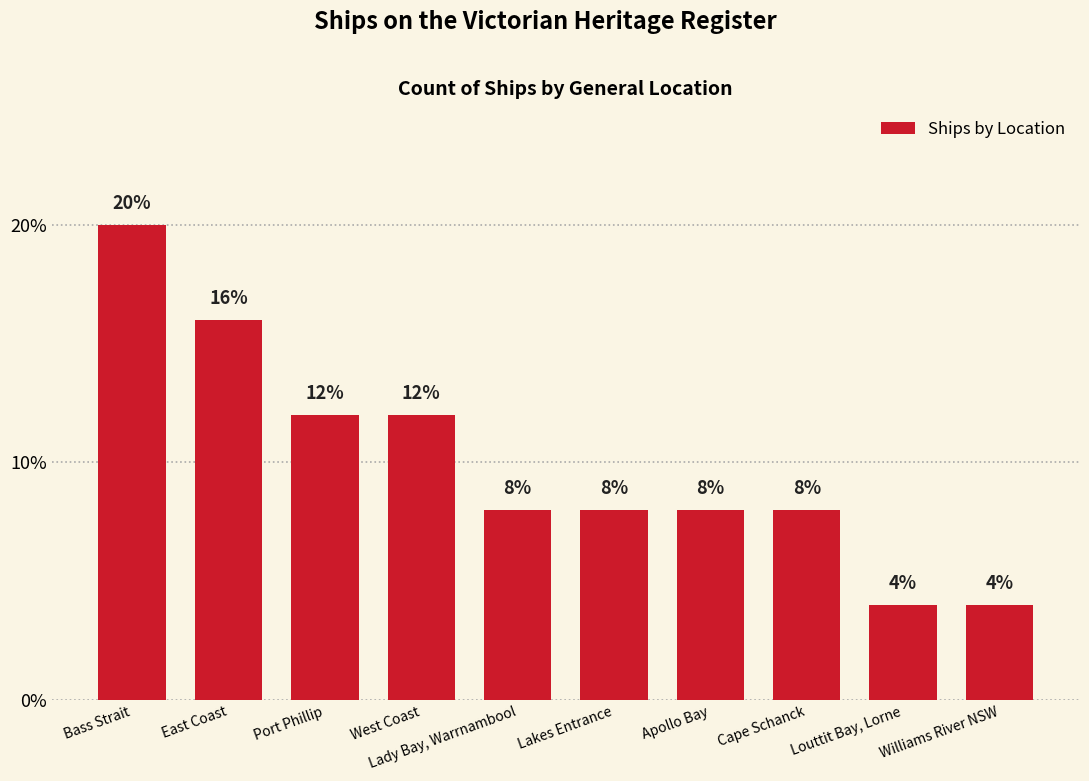

What is the minimum value shown in the chart?

4